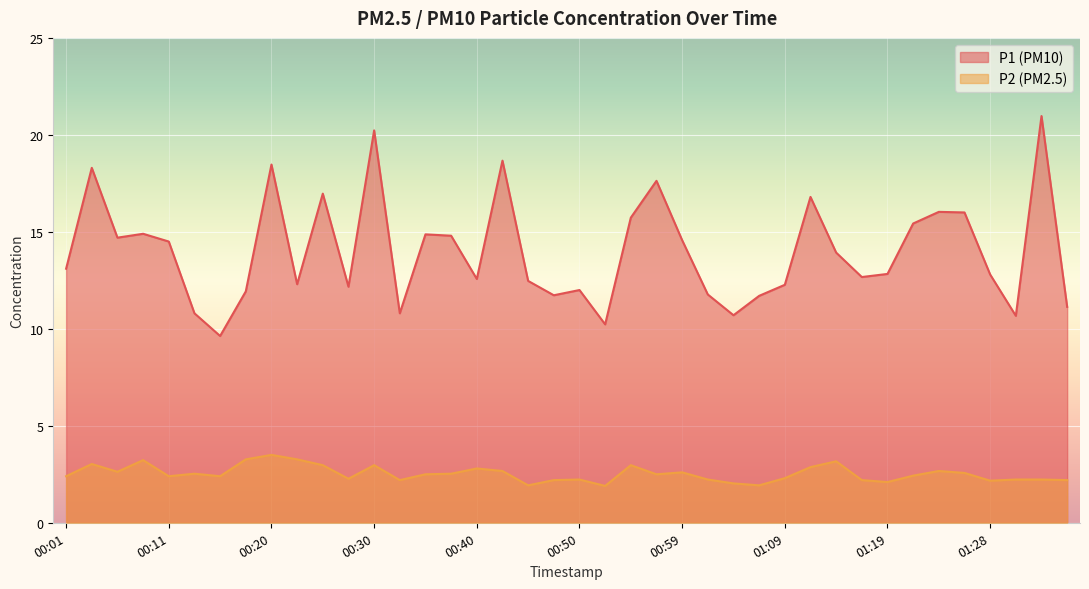

What is the average value of the P2 series?

2.5